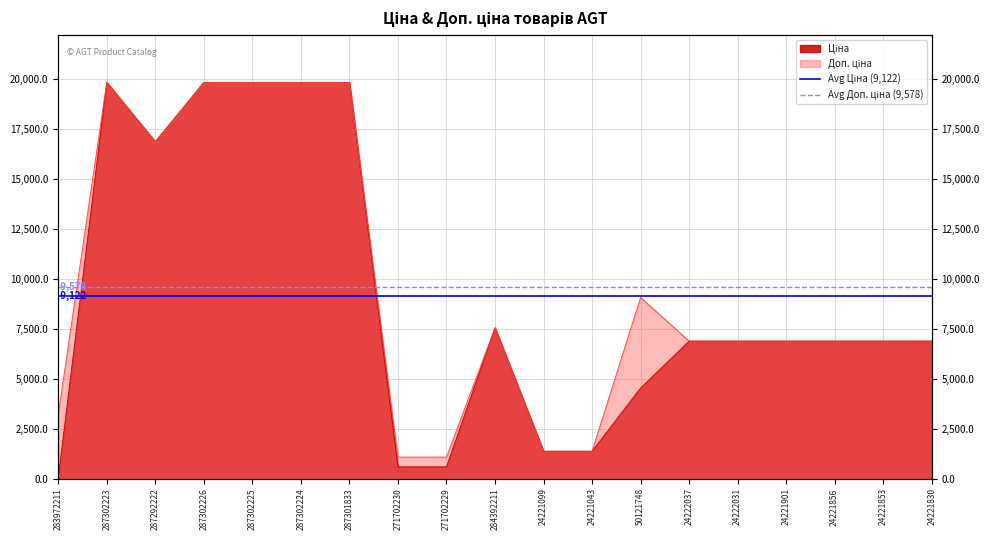

Does the chart have visible grid lines?

Yes